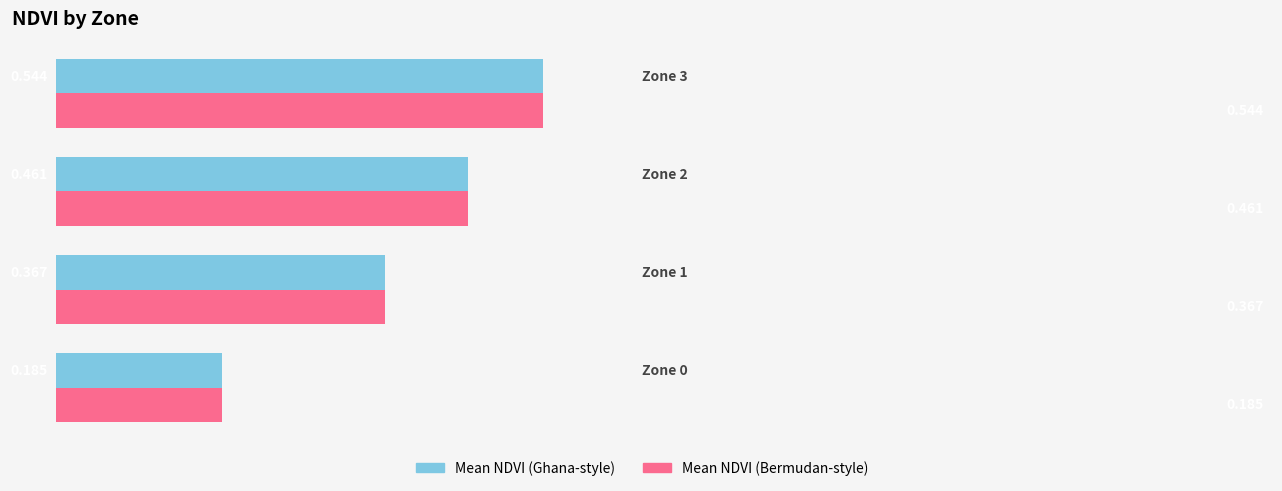

How many distinct data groups are displayed?

2